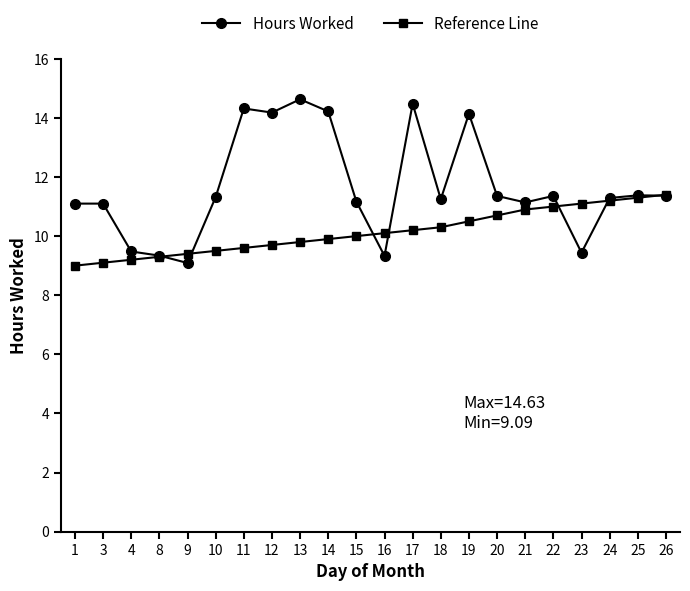

Which category has the highest value across all series?

13